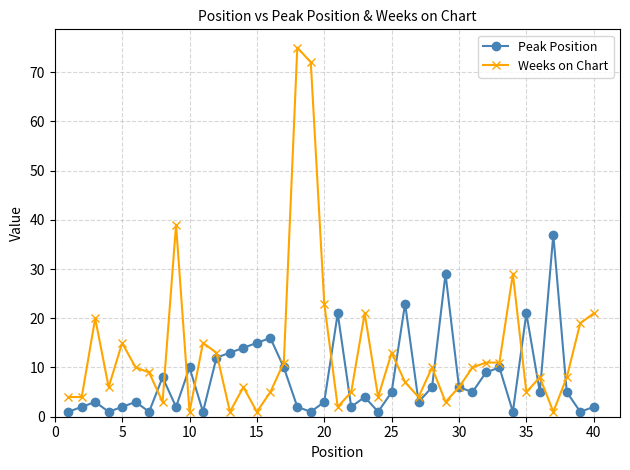

List the series in order of their overall mean, highest first.

Weeks on Chart, Peak Position